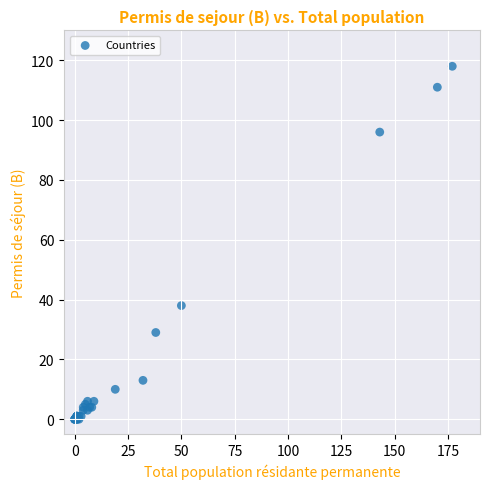

What Y value in the scatter plot is closest to 59?

38